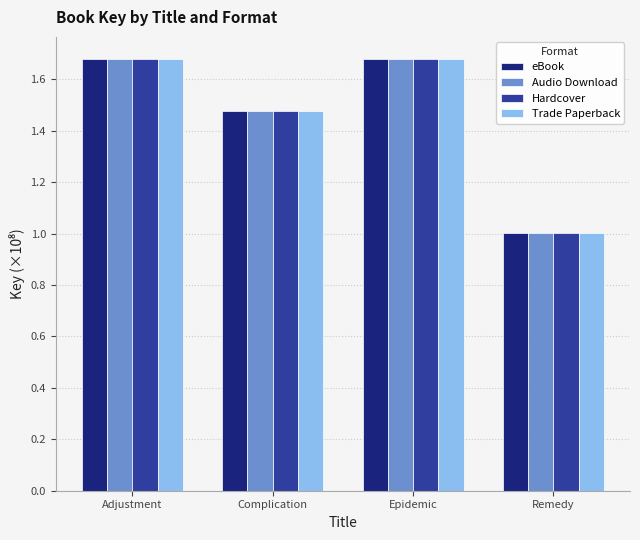

How many groups of bars are there?

4